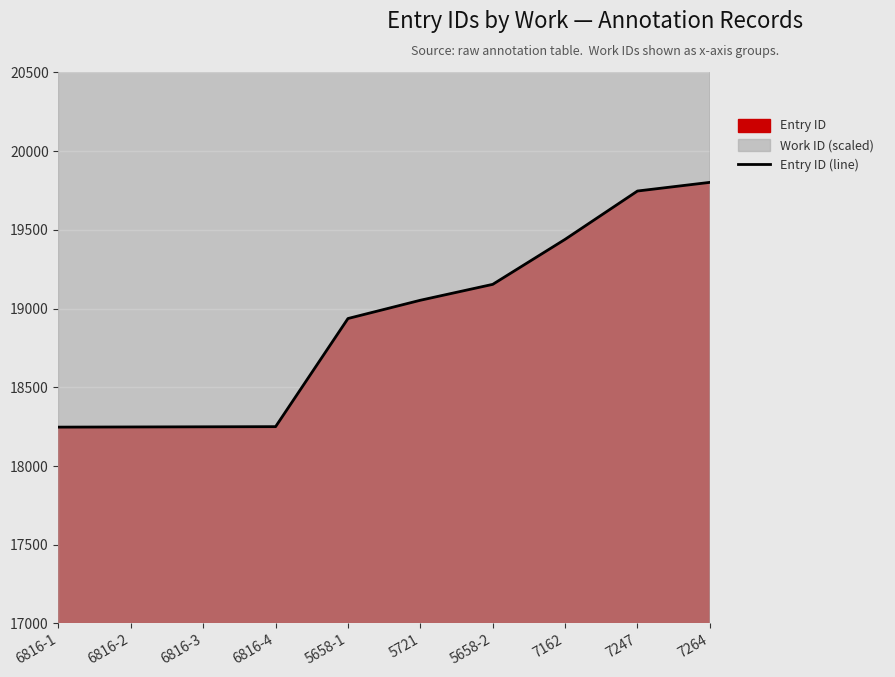

Does the chart display data point markers on the line(s)?

No